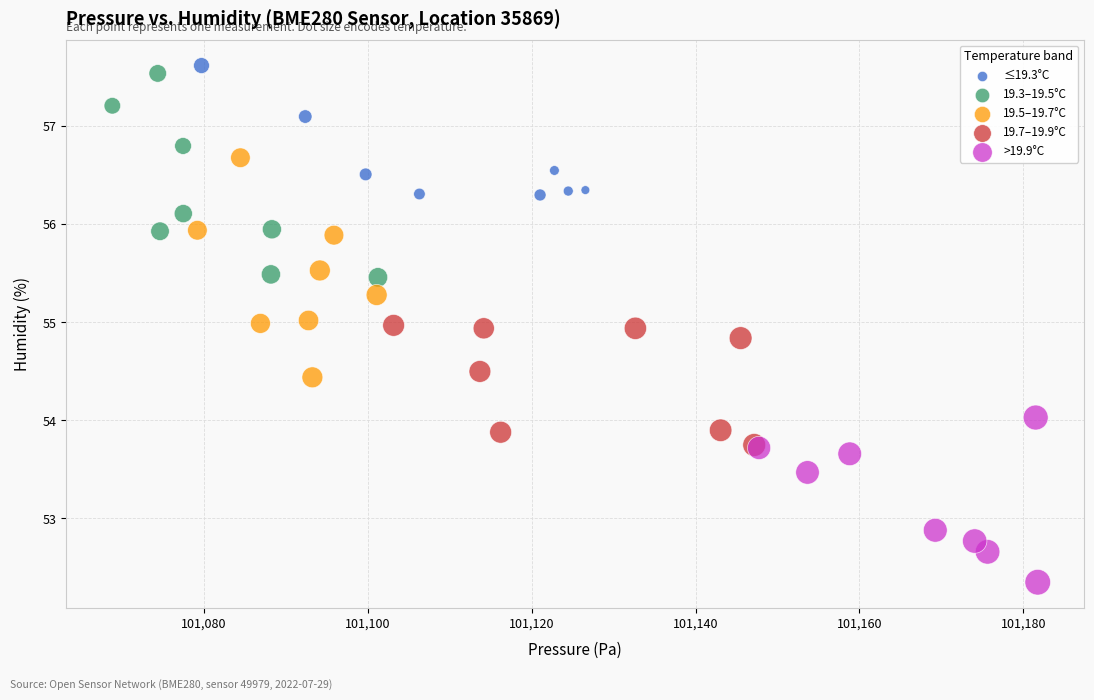

Which series reaches the minimum Y coordinate?

>19.9°C